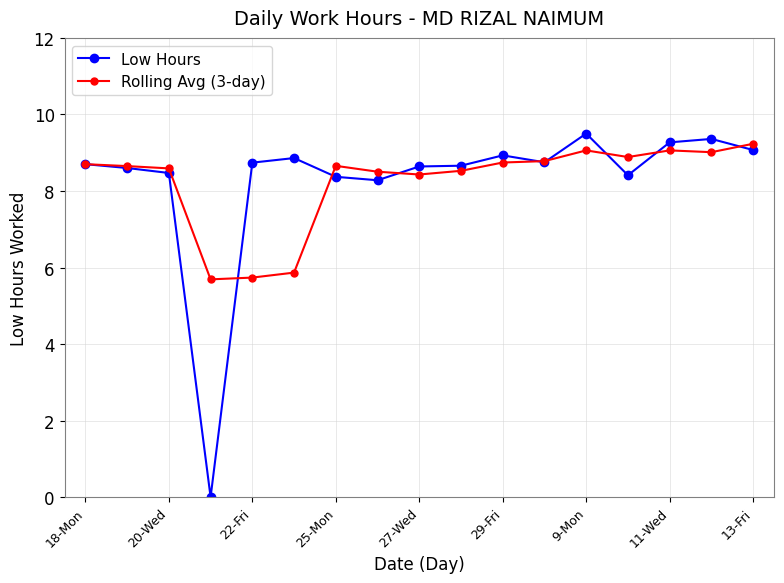

What is the greatest value displayed?

9.5